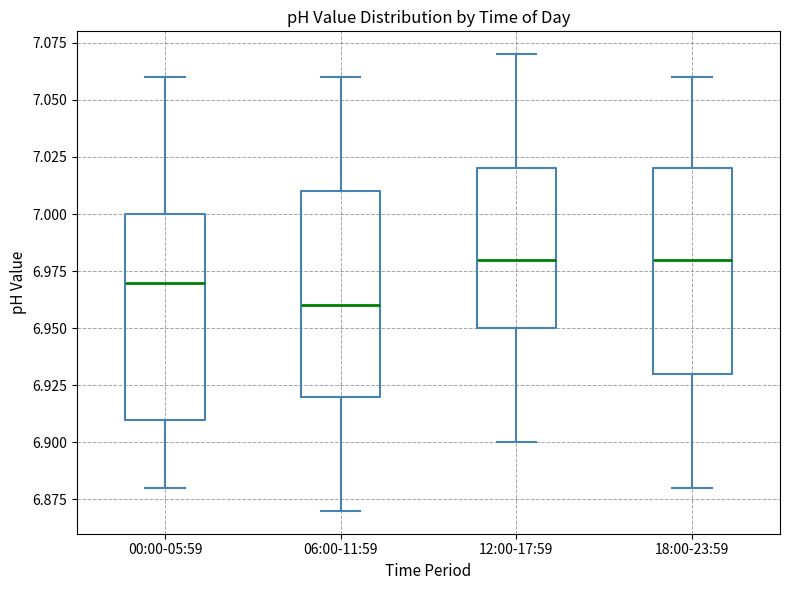

Where does the upper whisker of the box for 12:00-17:59 end on the y-axis? The values are not printed on the chart, so give them approximately, as read against the axis.

7.07